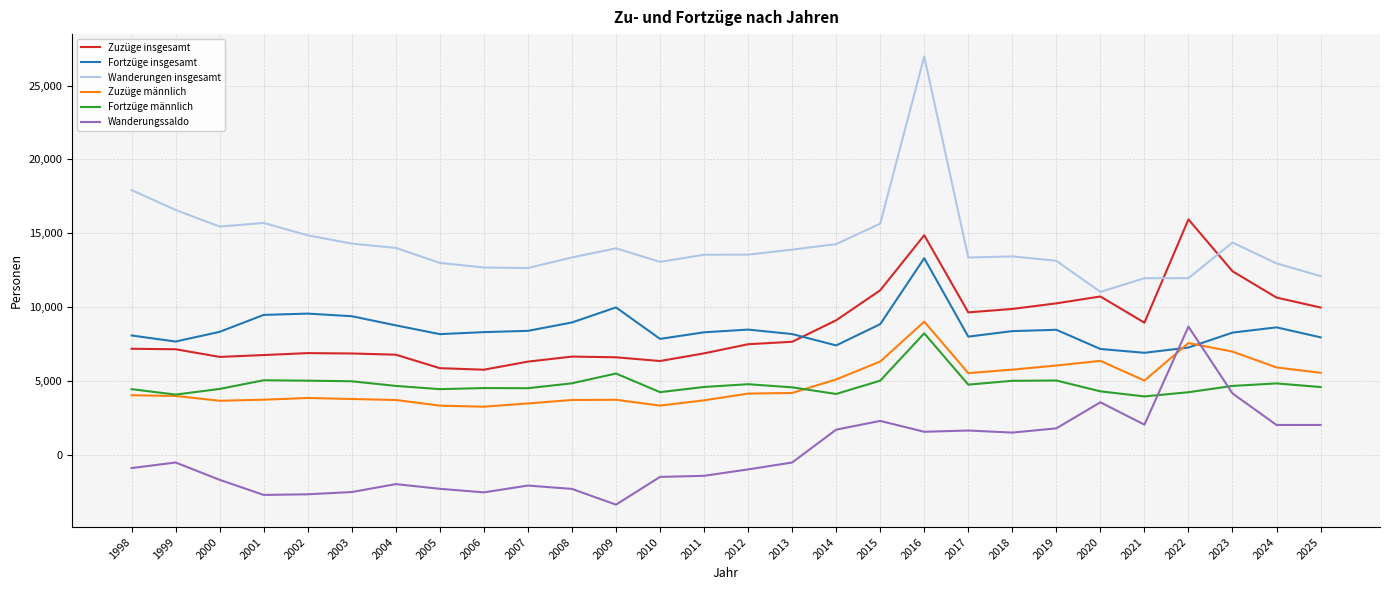

What is the sum of the Fortzüge männlich values at 2009 and 2004?

10166